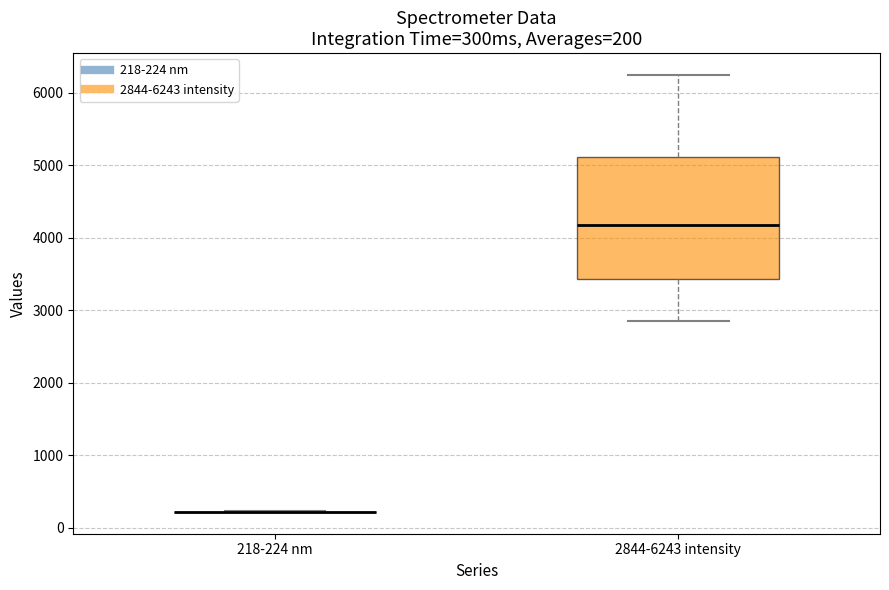

Comparing the boxes themselves (not the whiskers), which one is the tallest?

2844-6243 intensity